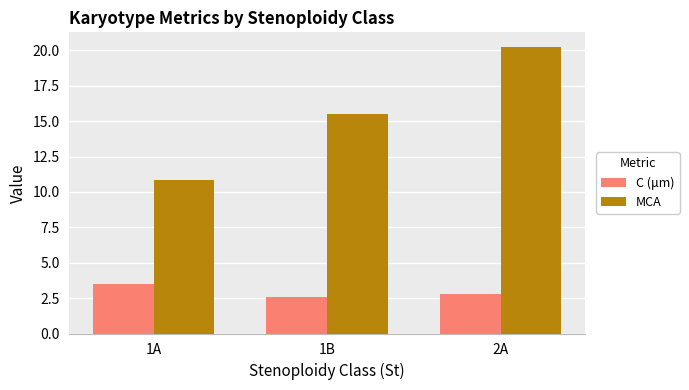

Reading right to left, transcribe all the data shown in this chart.

C (μm): 2A=2.8	1B=2.6	1A=3.5
MCA: 2A=20.3	1B=15.5	1A=10.9